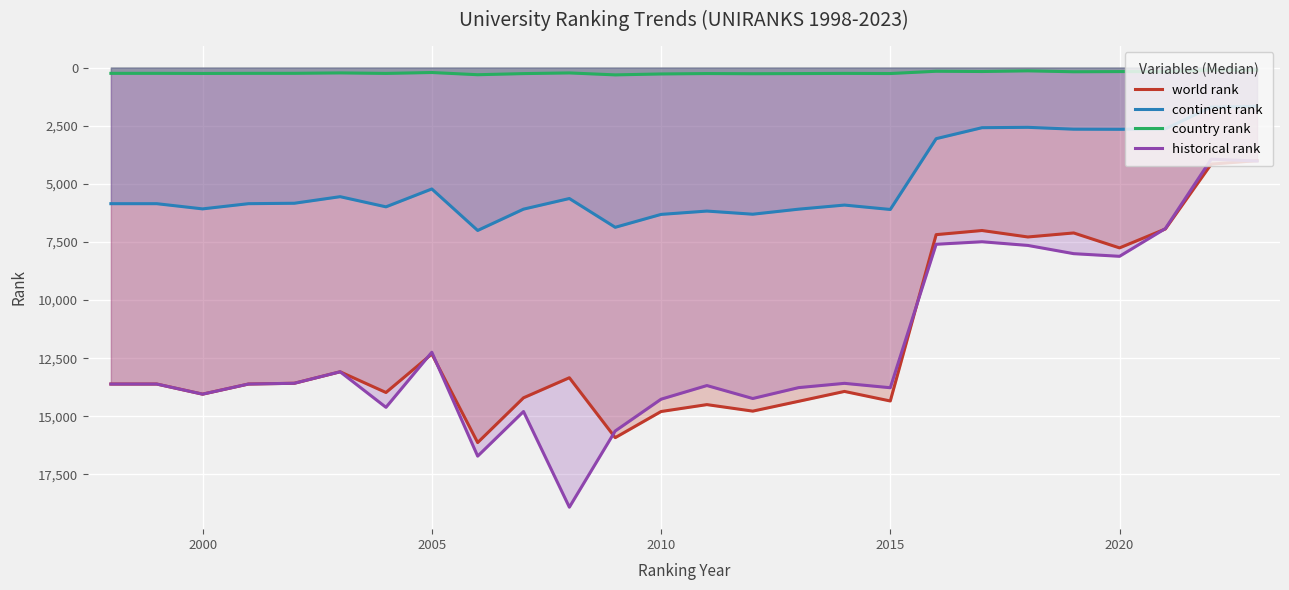

Reading right to left, what are all the values shown in this chart?

world rank: 4005	4152	6942	7756	7113	7286	7008	7186	14341	13930	14355	14777	14497	14794	15918	13341	14204	16130	12320	13976	13085	13579	13612	14047	13612	13612
continent rank: 1668	1700	2634	2655	2650	2570	2586	3058	6103	5914	6090	6307	6172	6315	6870	5632	6089	7006	5221	5990	5553	5836	5854	6078	5854	5854
country rank: 110	110	174	172	180	140	169	158	256	250	258	264	257	274	314	230	259	307	212	251	229	247	248	253	248	248
historical rank: 4019	3939	6924	8118	8004	7650	7492	7600	13771	13582	13766	14234	13677	14264	15632	18909	14794	16713	12244	14614	13085	13579	13612	14047	13612	13612